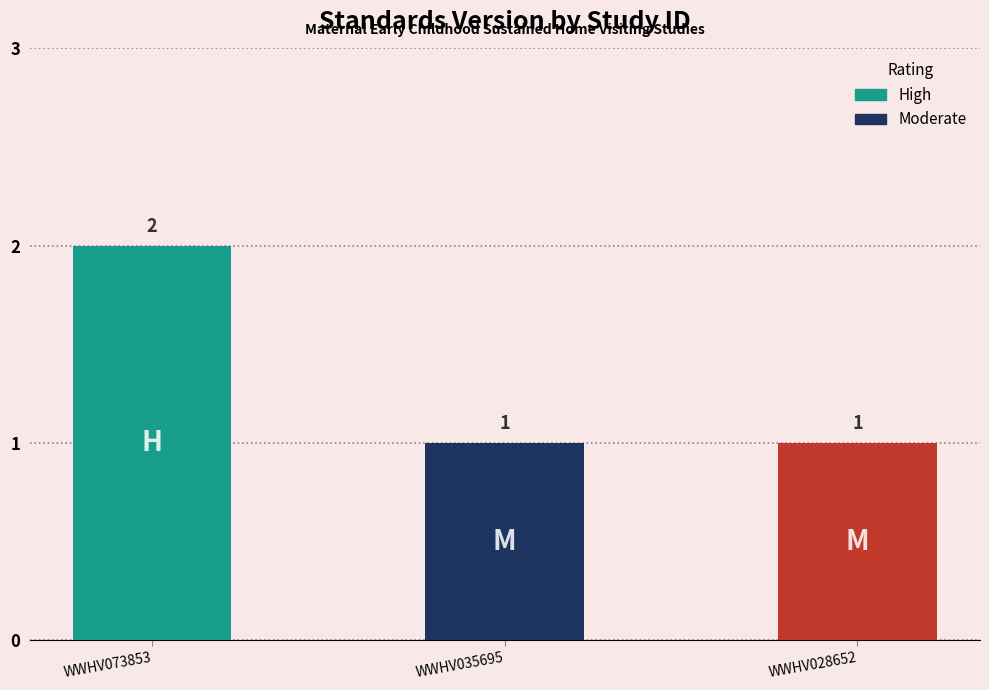

Count the number of values greater than 1.

1